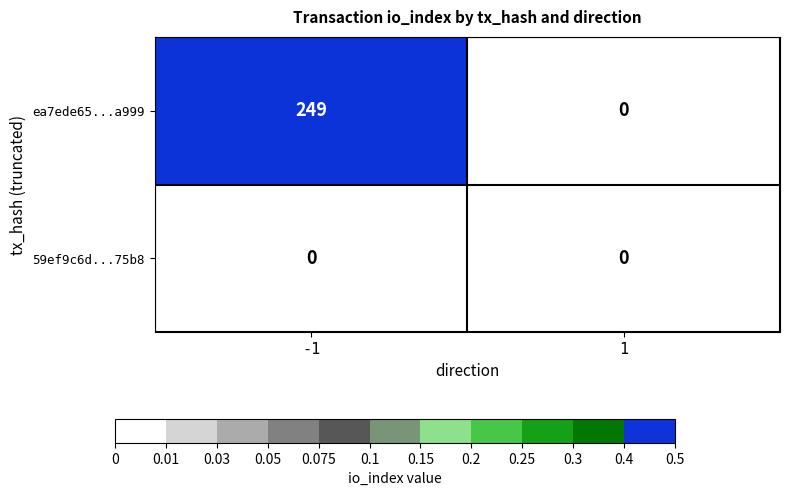

What is the sum of all ea7ede65...a999 values?

249